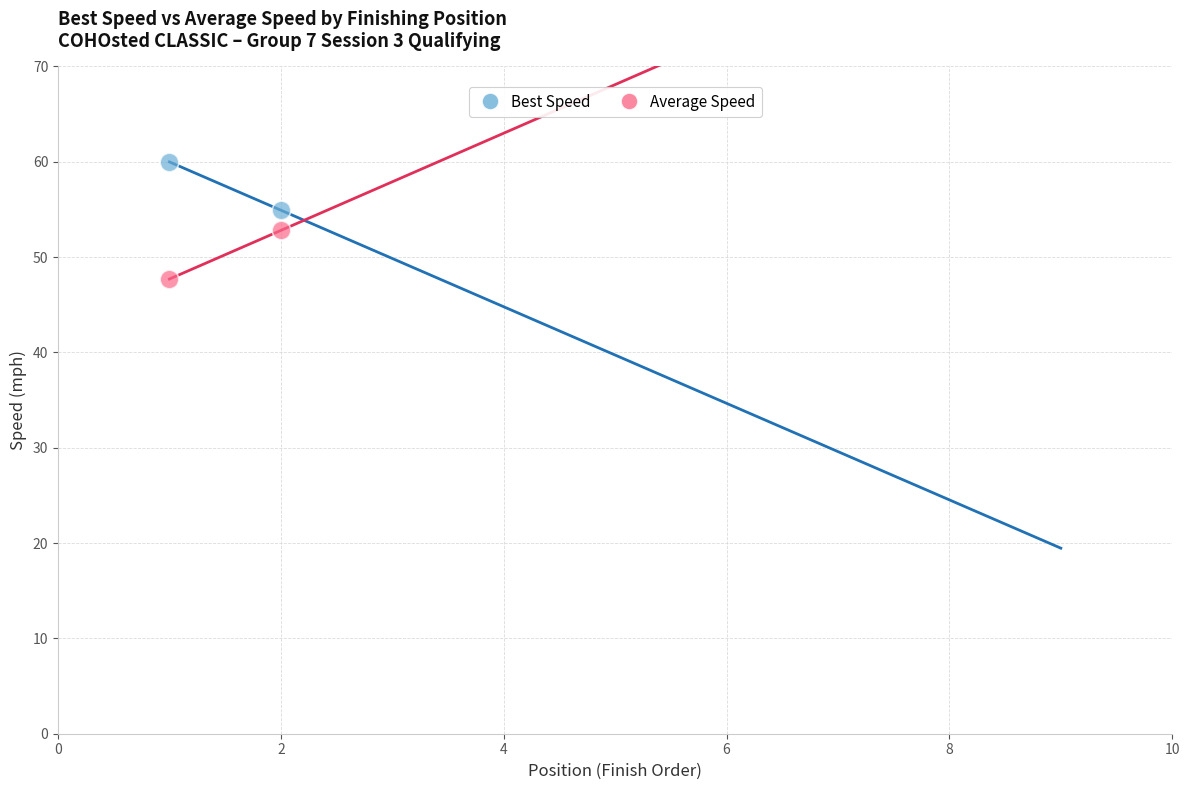

Which series contains the highest Y value?

Best Speed